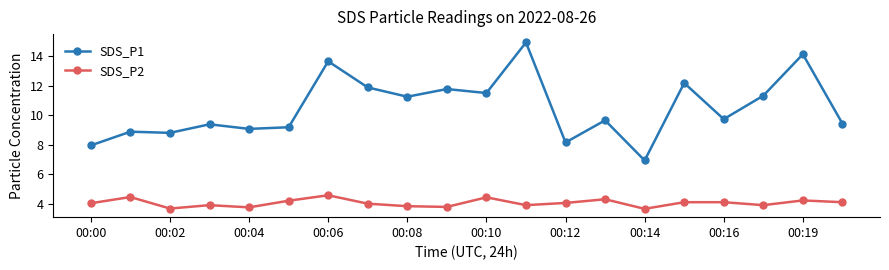

True or false: SDS_P1 has more than 1 interior local peaks.

True